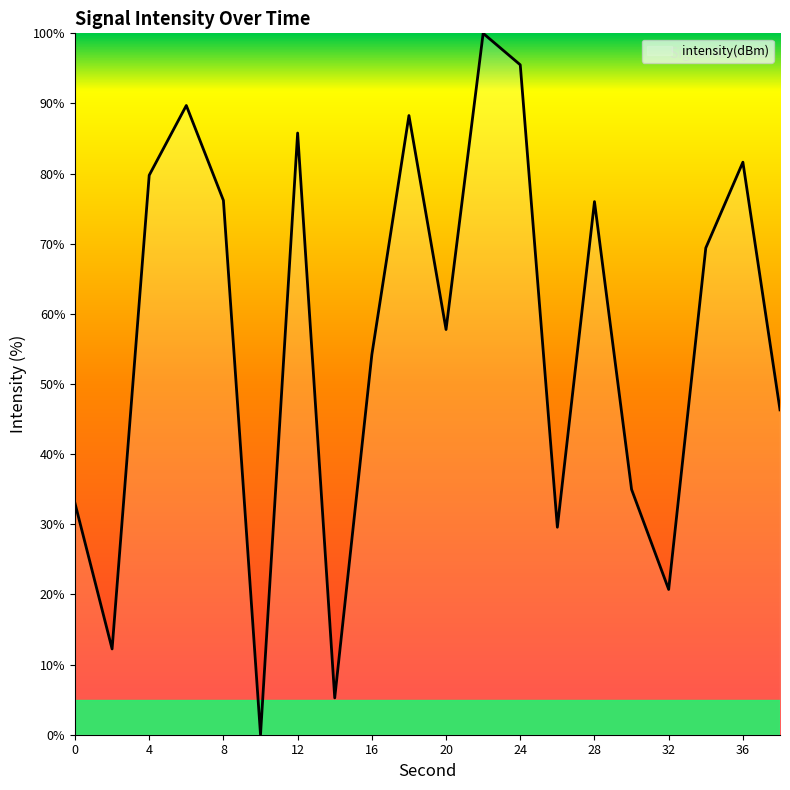

What is the maximum value shown in the chart?

100.0